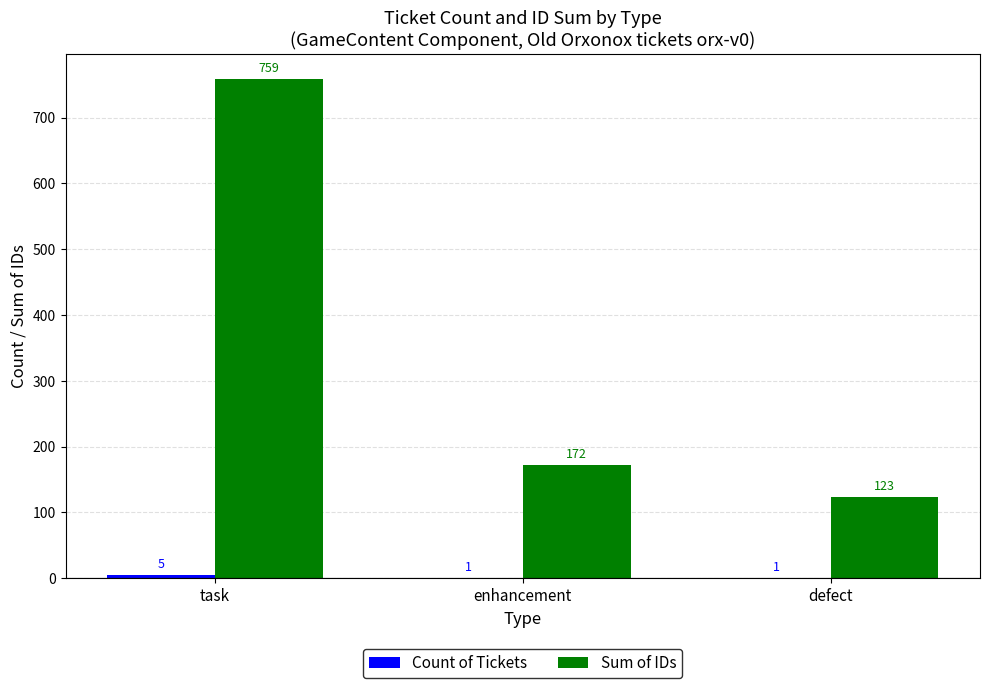

At which category does the chart reach its peak across all series?

task